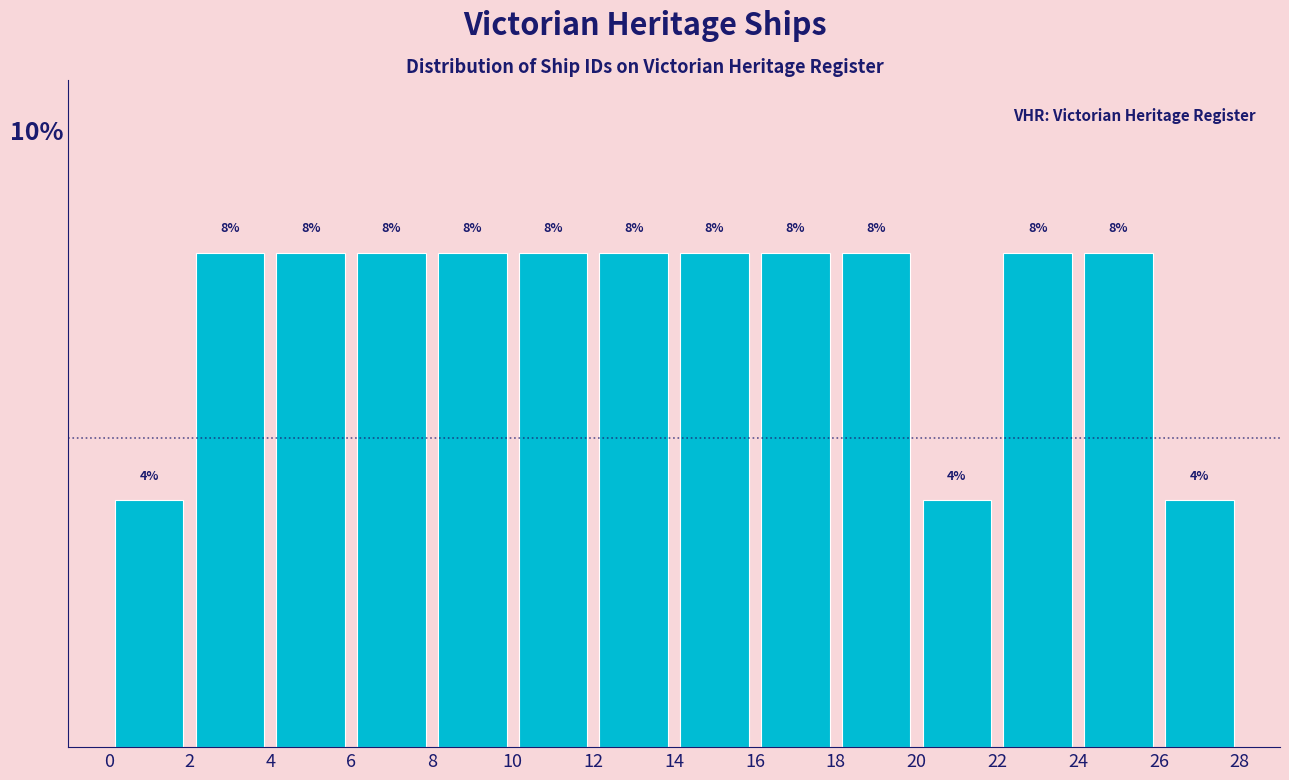

Reading left to right, list every bar in this chart as the range it spans on the x-axis followed by its height.

0 to 2: 4
2 to 4: 8
4 to 6: 8
6 to 8: 8
8 to 10: 8
10 to 12: 8
12 to 14: 8
14 to 16: 8
16 to 18: 8
18 to 20: 8
20 to 22: 4
22 to 24: 8
24 to 26: 8
26 to 28: 4